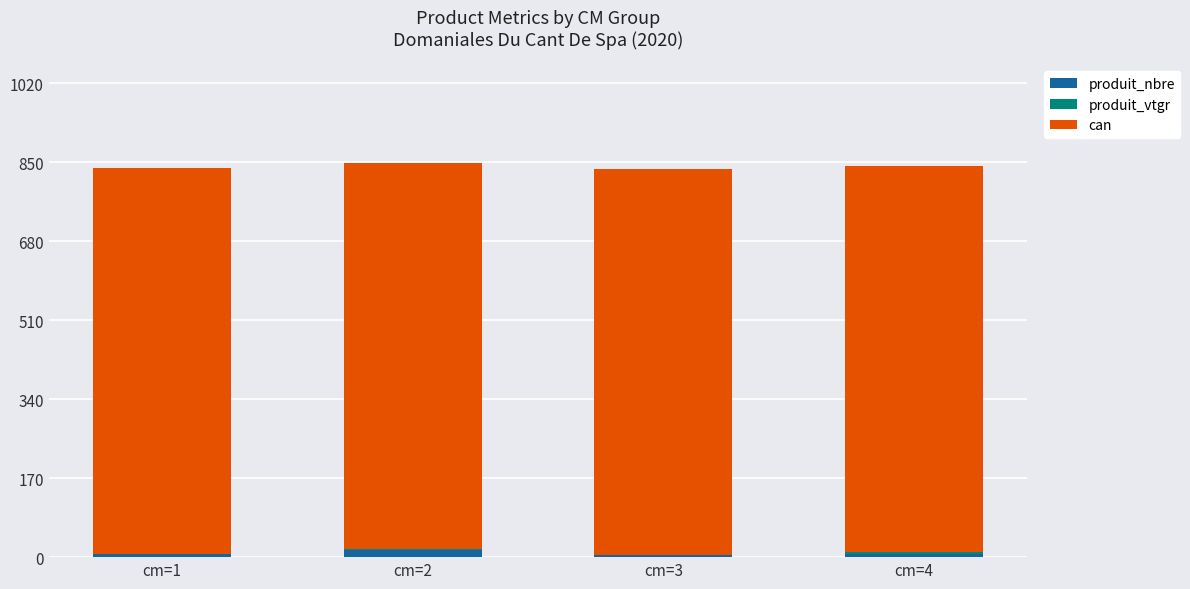

What is the sum of all produit_nbre values?

32.0